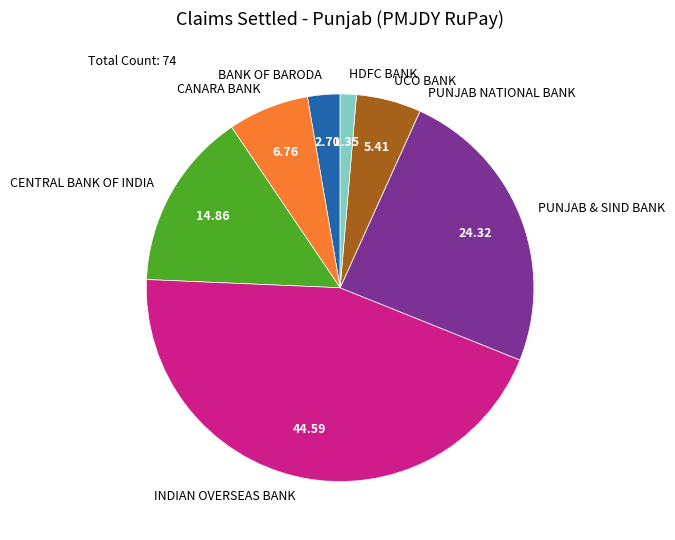

What is the ratio of the value at CENTRAL BANK OF INDIA to the value at HDFC BANK?

11.0